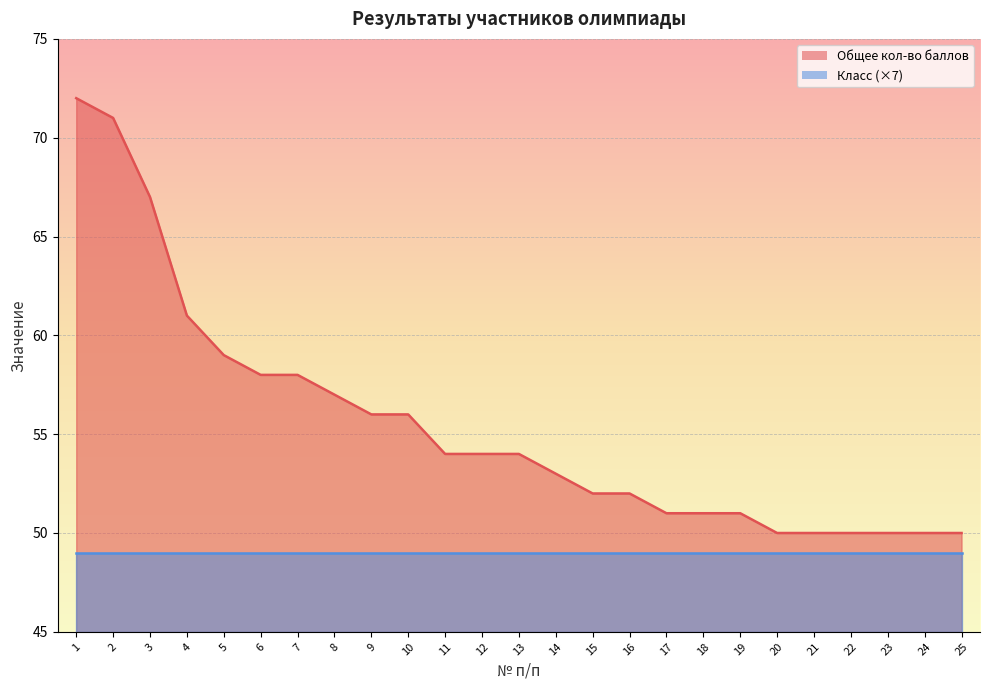

What is the ratio of the value at 19 to the value at 24?

1.0